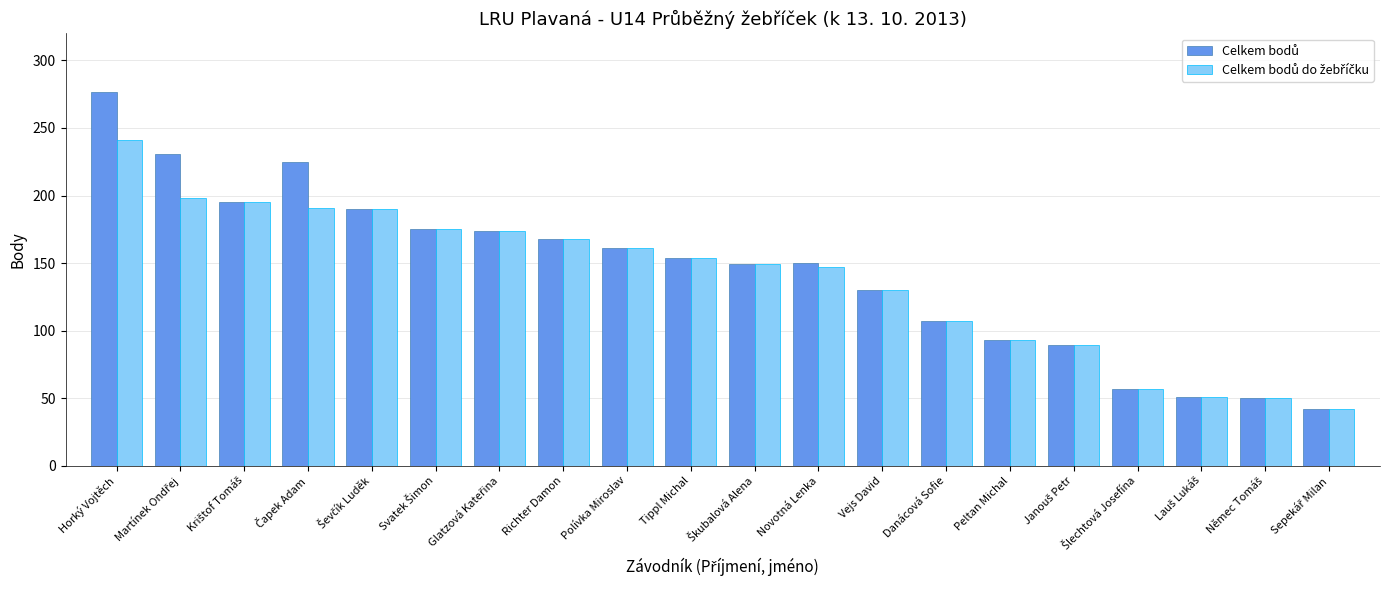

At which category is the sum across all series the highest?

Horký Vojtěch